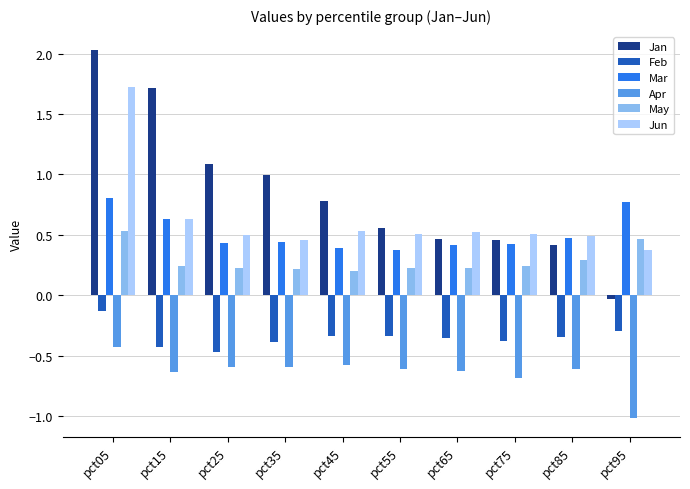

Which series has the widest spread of values?

Jan